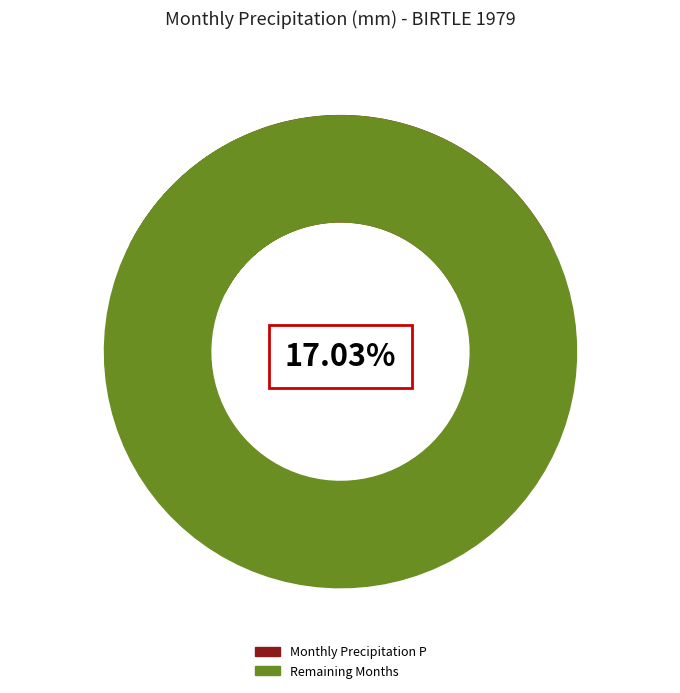

To the nearest percent, what is the average slice percentage?

8%